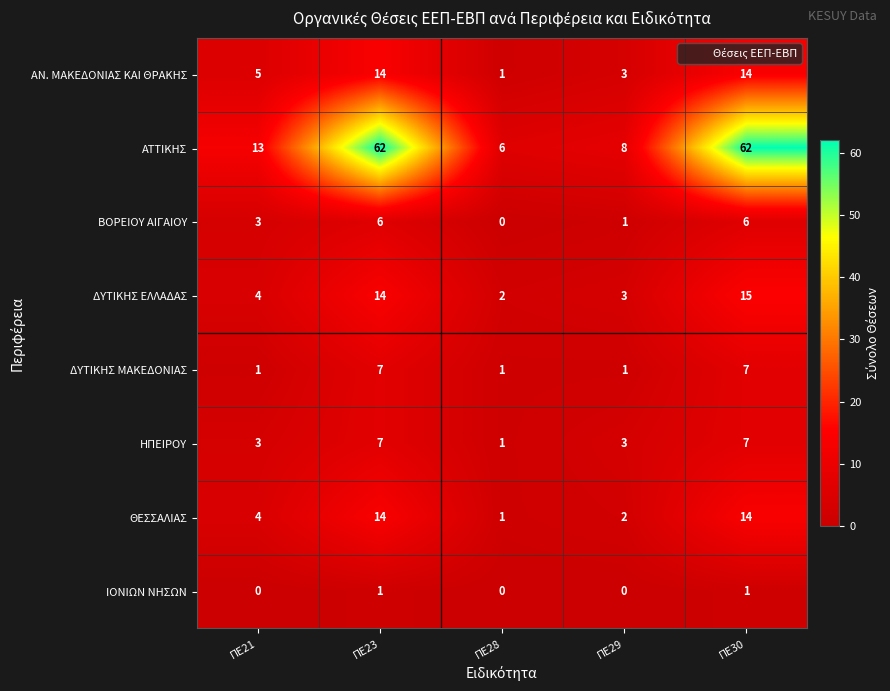

How many data points in ΑΝ. ΜΑΚΕΔΟΝΙΑΣ ΚΑΙ ΘΡΑΚΗΣ are less than 5?

2